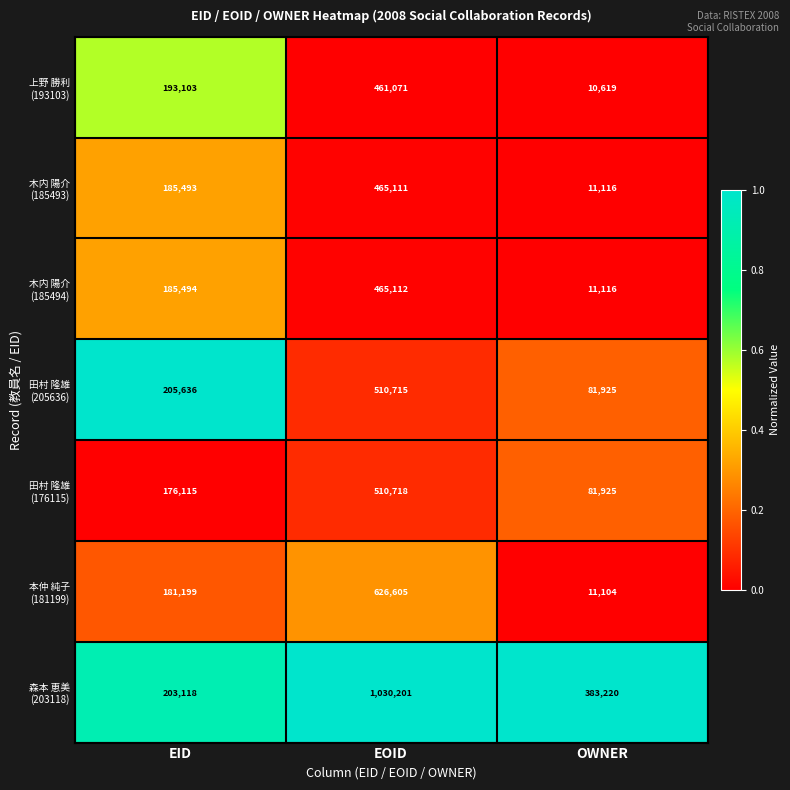

At which category is the sum across all series the highest?

EOID